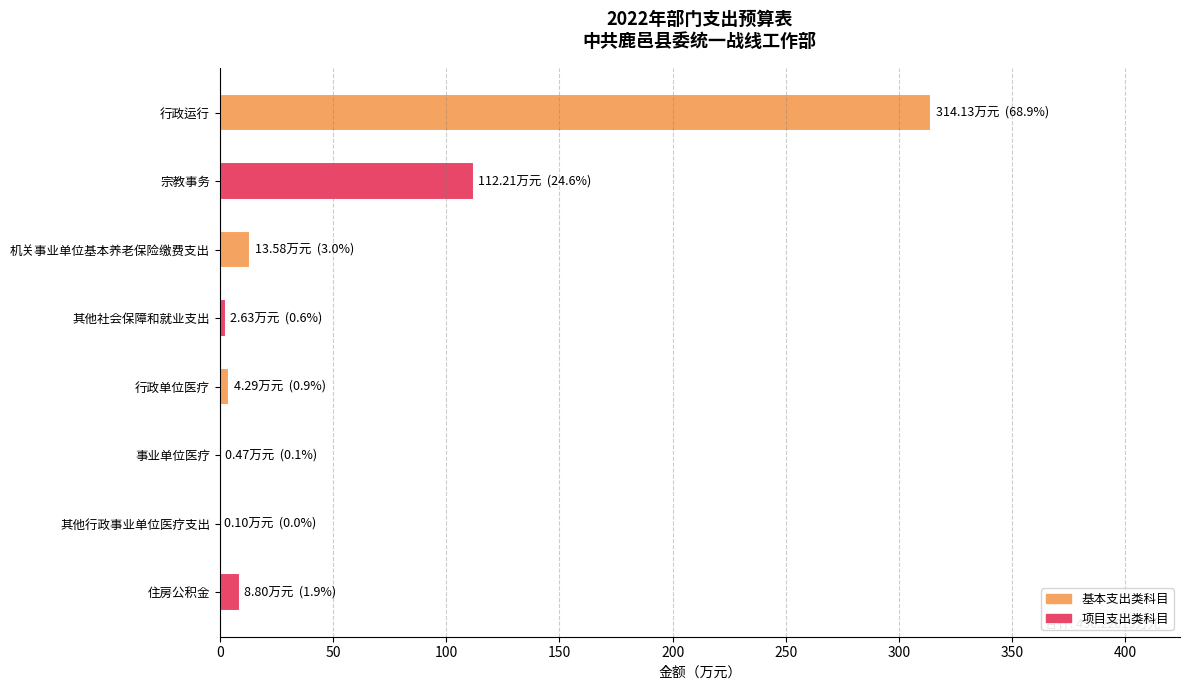

At which category does the chart reach its peak across all series?

行政运行